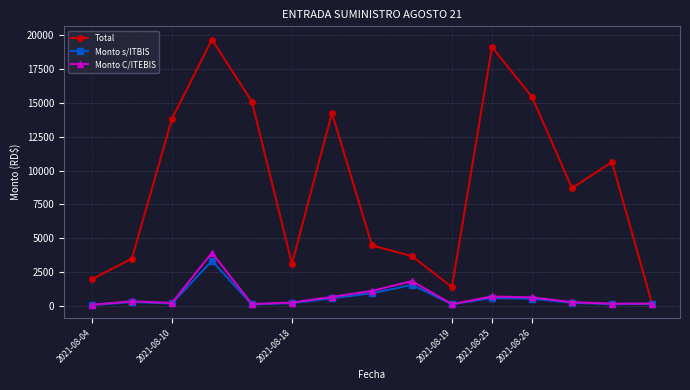

True or false: Monto s/ITBIS has more than 1 interior local peaks.

True